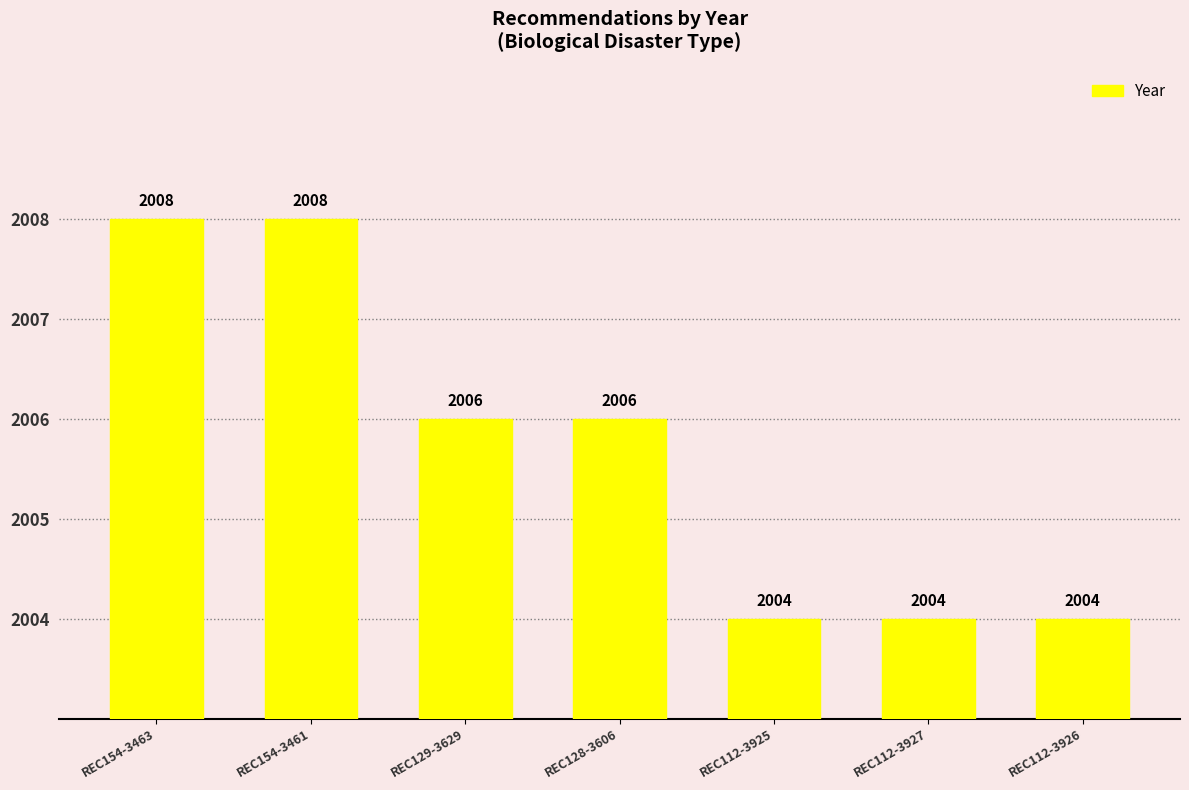

How many values are between 2004 and 2008?

7